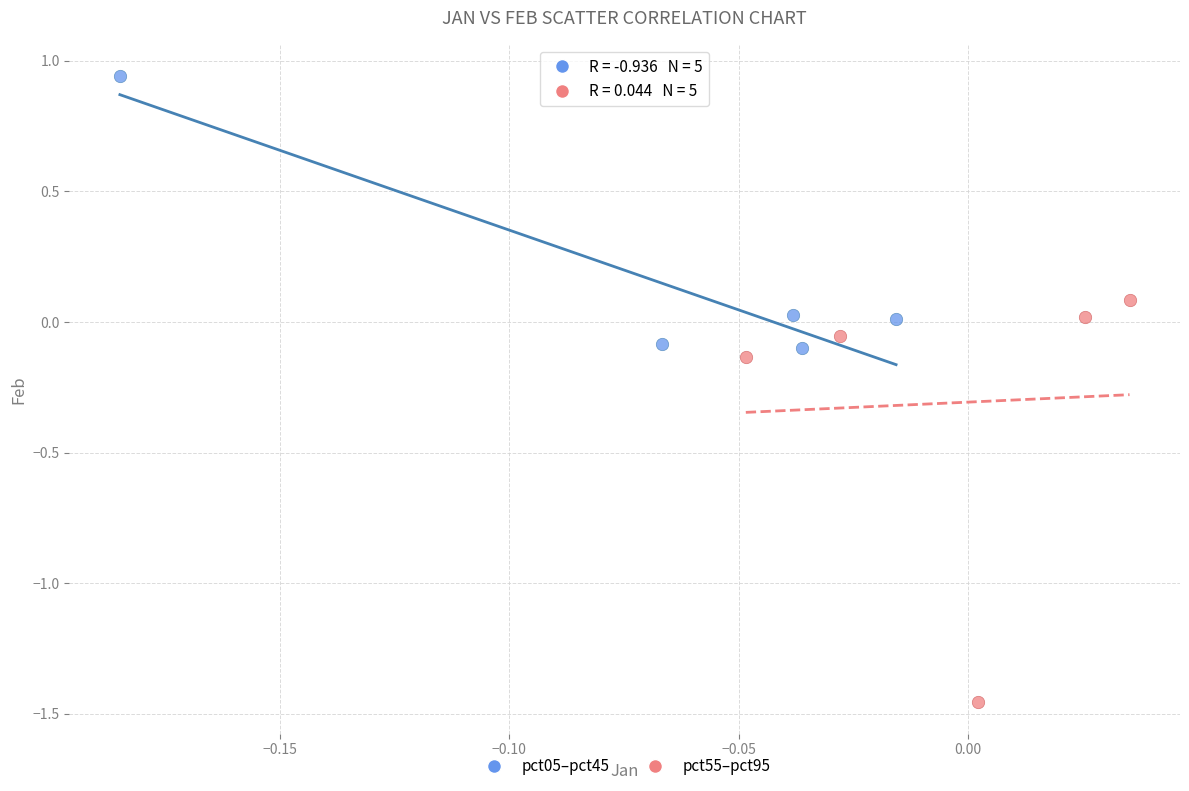

Which series reaches the maximum Y coordinate?

pct05–pct45